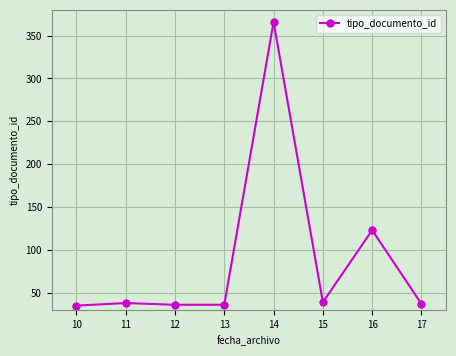

What is the difference between the values at 16 and 12?

87